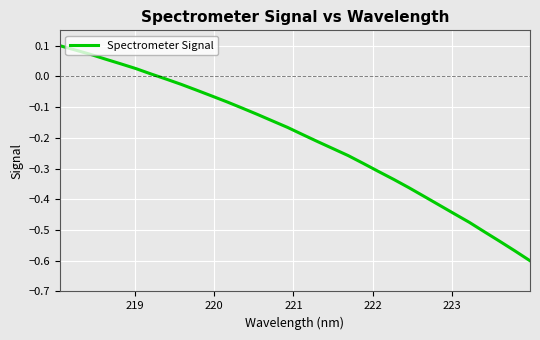

What is the difference between the maximum and minimum values?

0.7